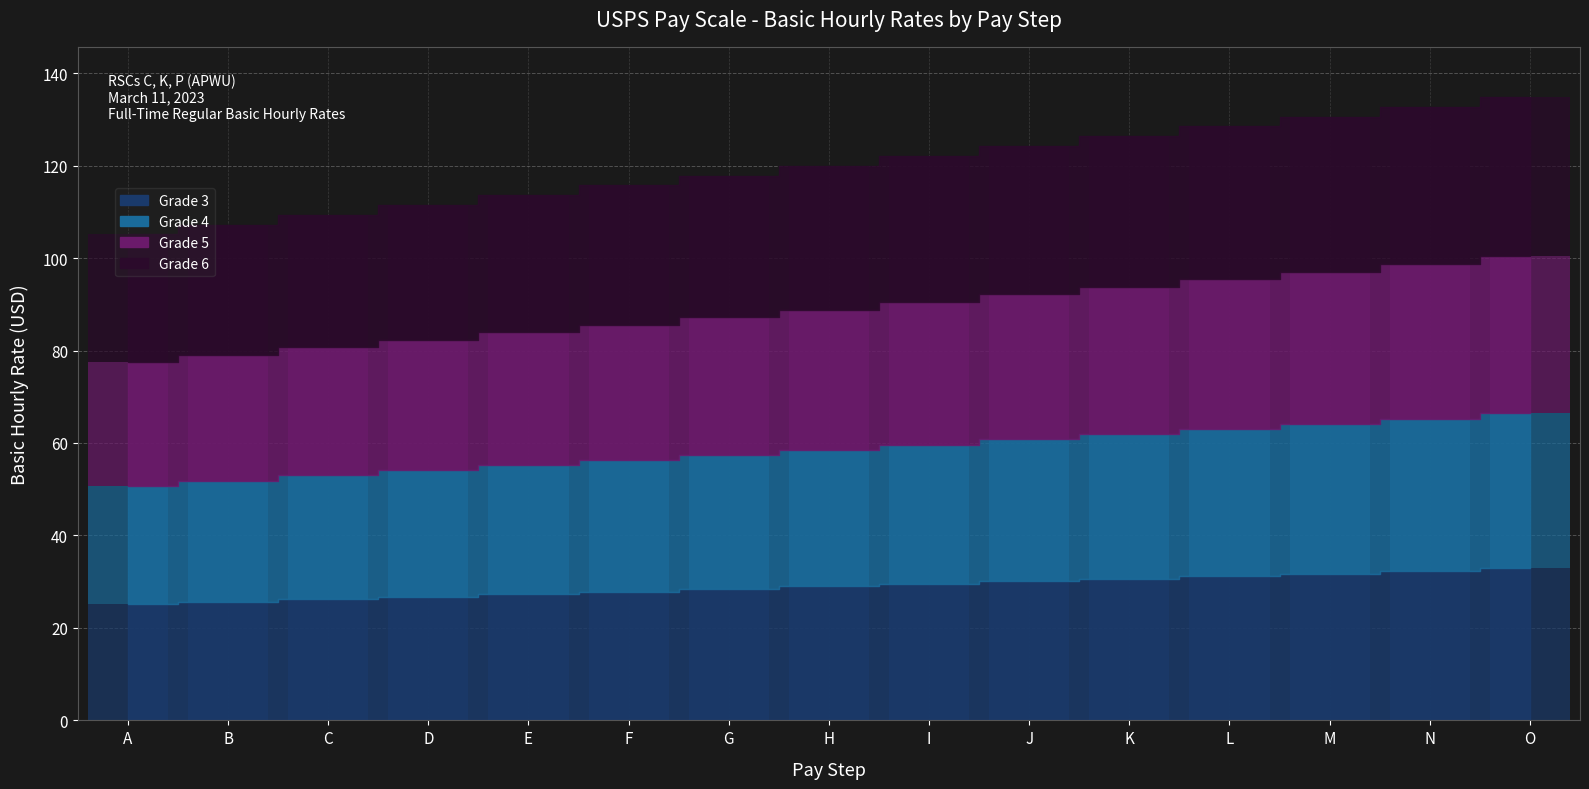

What is the total value across all series at E?

113.6